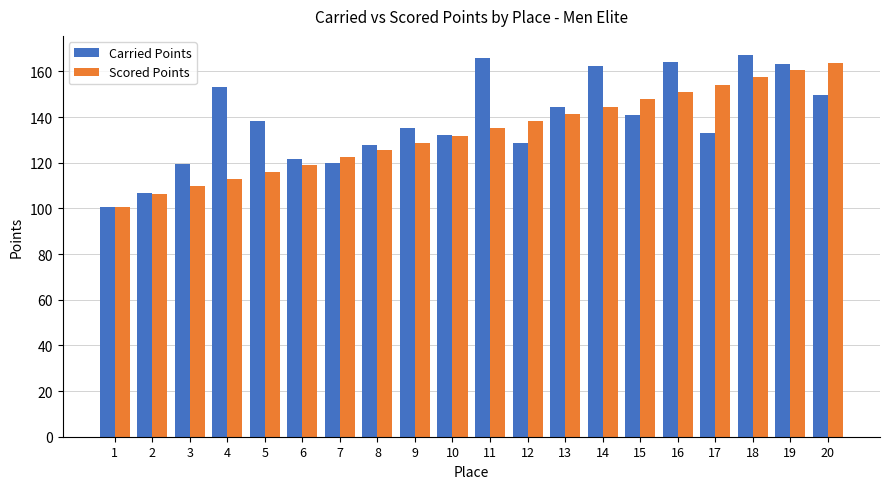

Rank the categories by Scored Points value from highest to lowest.

20, 19, 18, 17, 16, 15, 14, 13, 12, 11, 10, 9, 8, 7, 6, 5, 4, 3, 2, 1